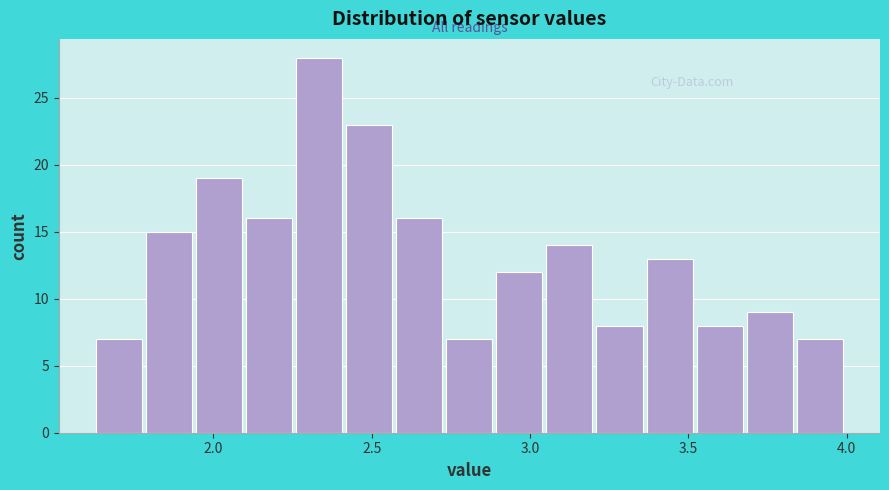

Around what value on the x-axis is the tallest bar? Give the approximate position of its centre, as read against the axis.

2.35